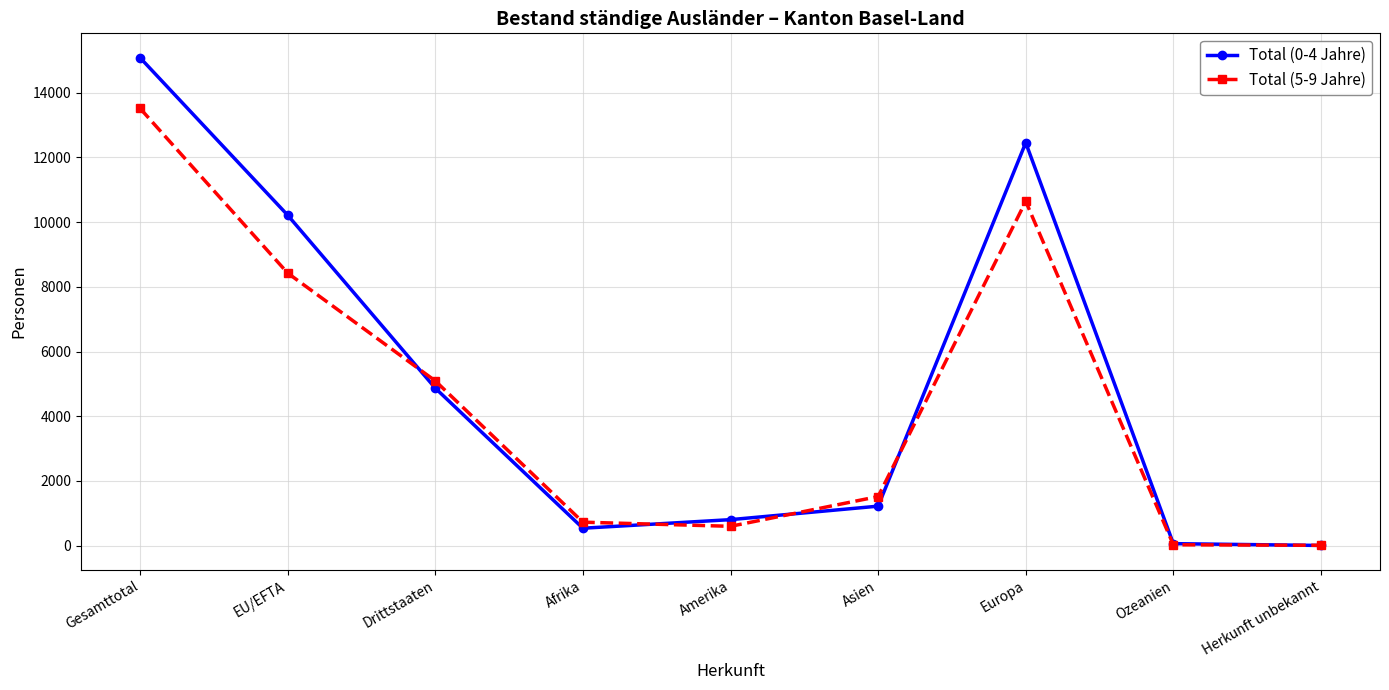

Rank the series at Amerika from lowest to highest value.

Total (5-9 Jahre), Total (0-4 Jahre)